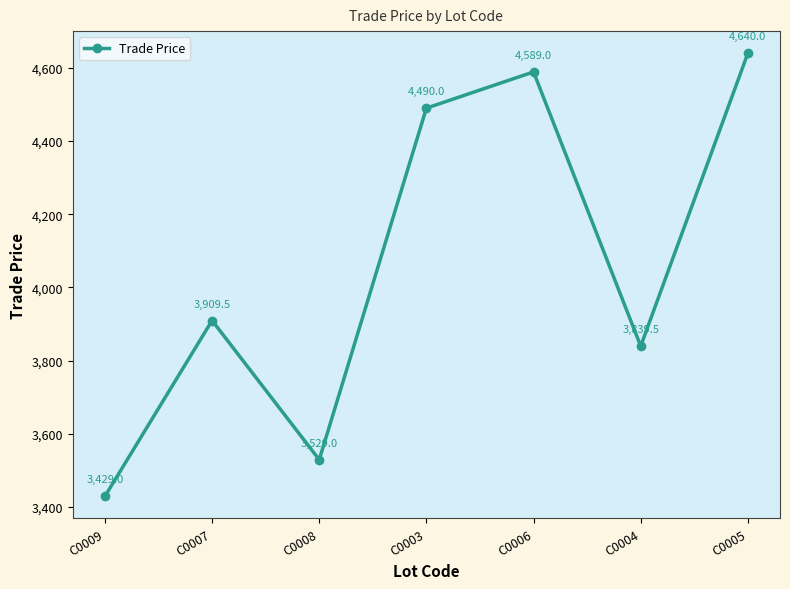

At which label is the value closest to 4034?

C0007